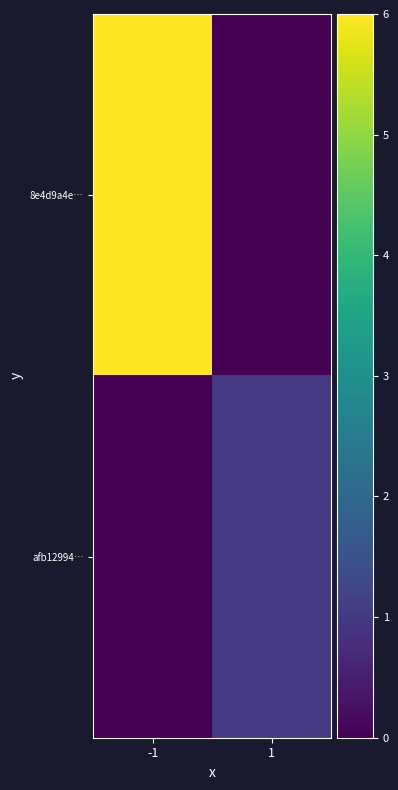

Which series changed the most between -1 and 1?

8e4d9a4e…